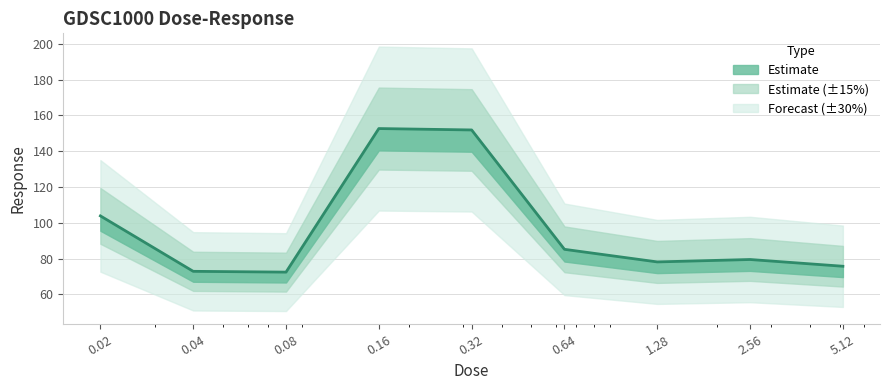

How many categories are shown in the chart?

9